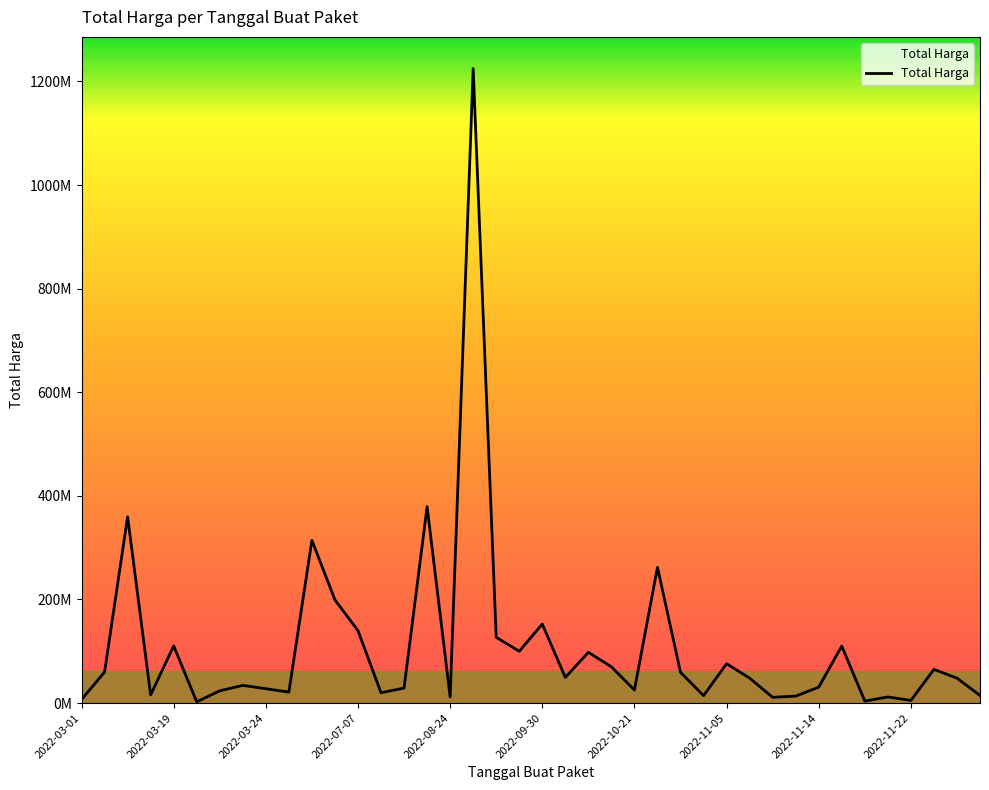

Does the chart display data point markers on the line(s)?

No